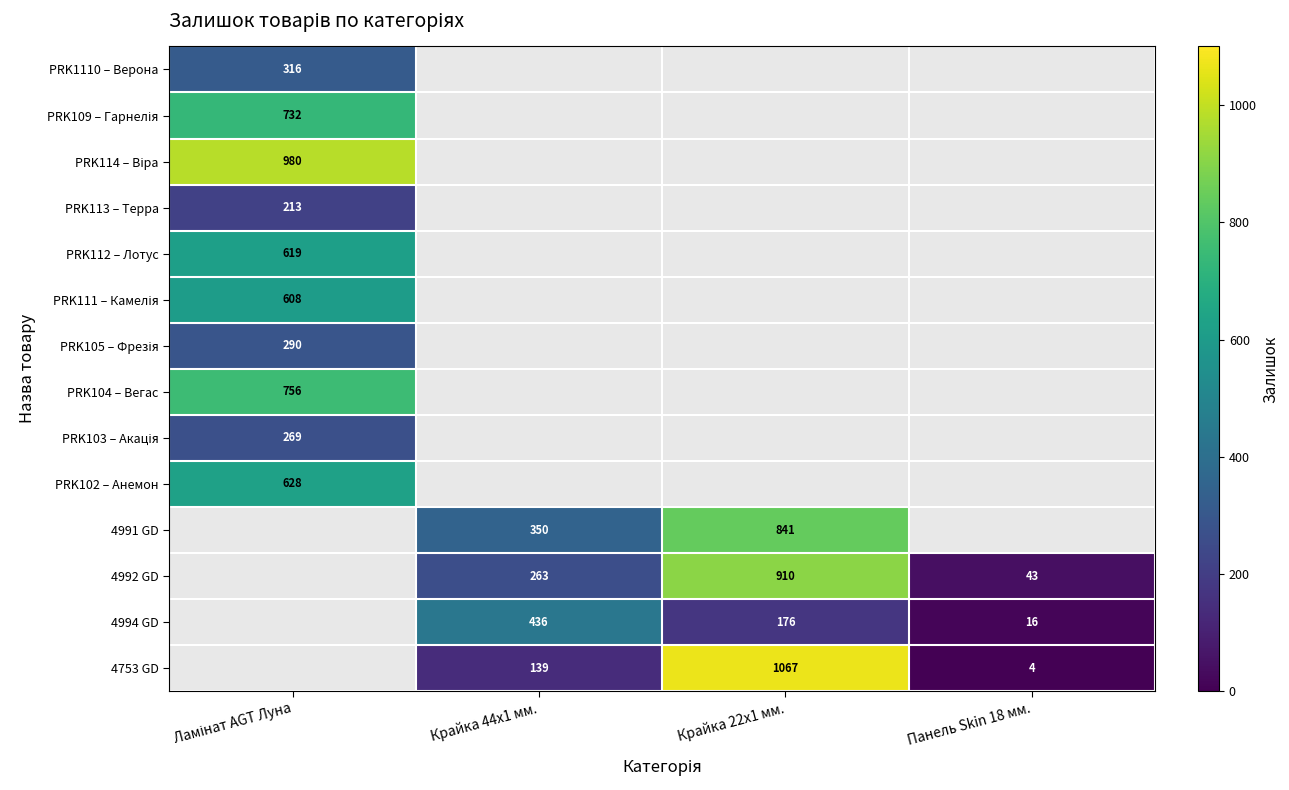

True or false: 4753 GD has a value of 4 at Панель Skin 18 мм..

True